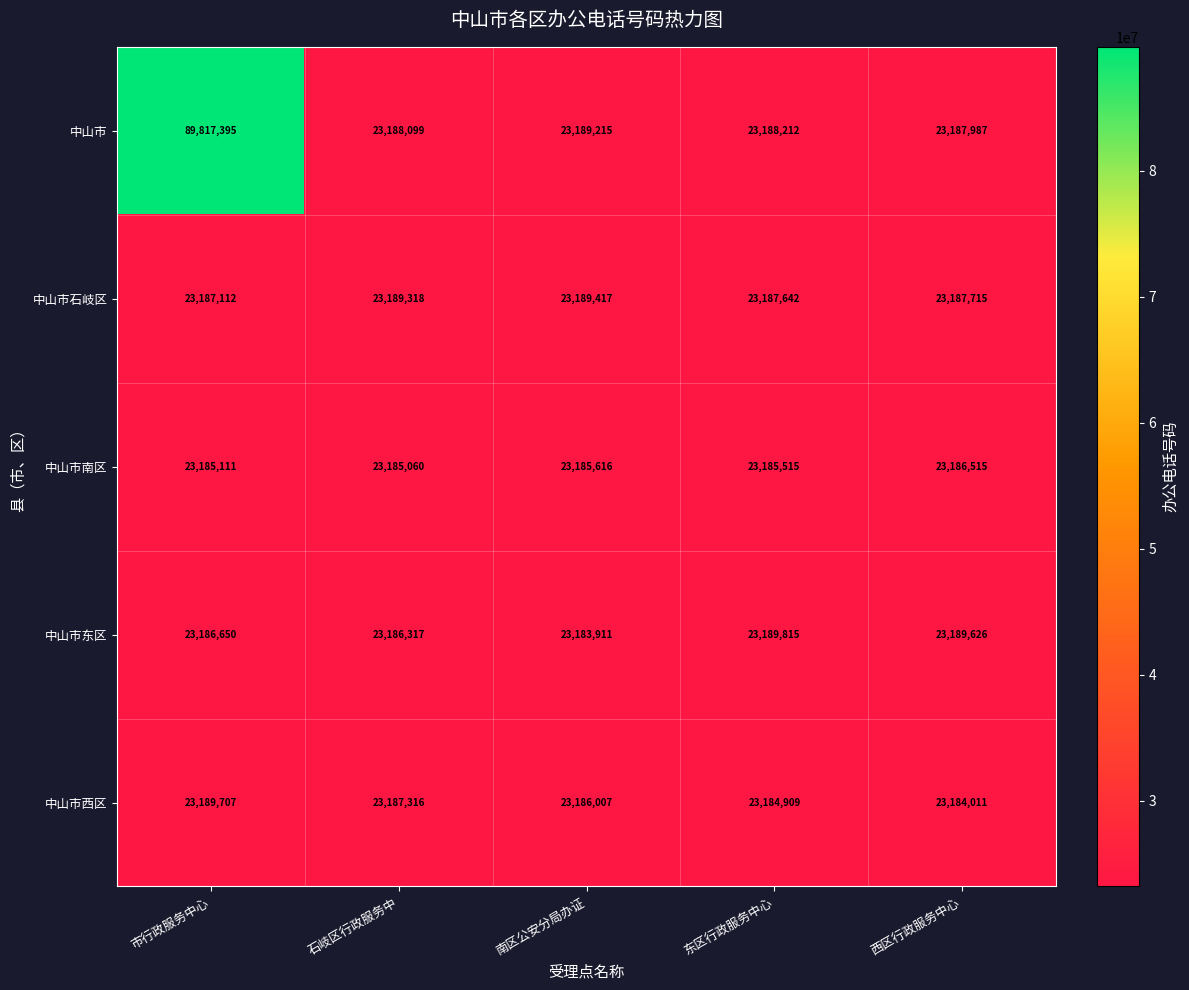

What is the difference between the second highest and minimum values in the 中山市南区 series?

556